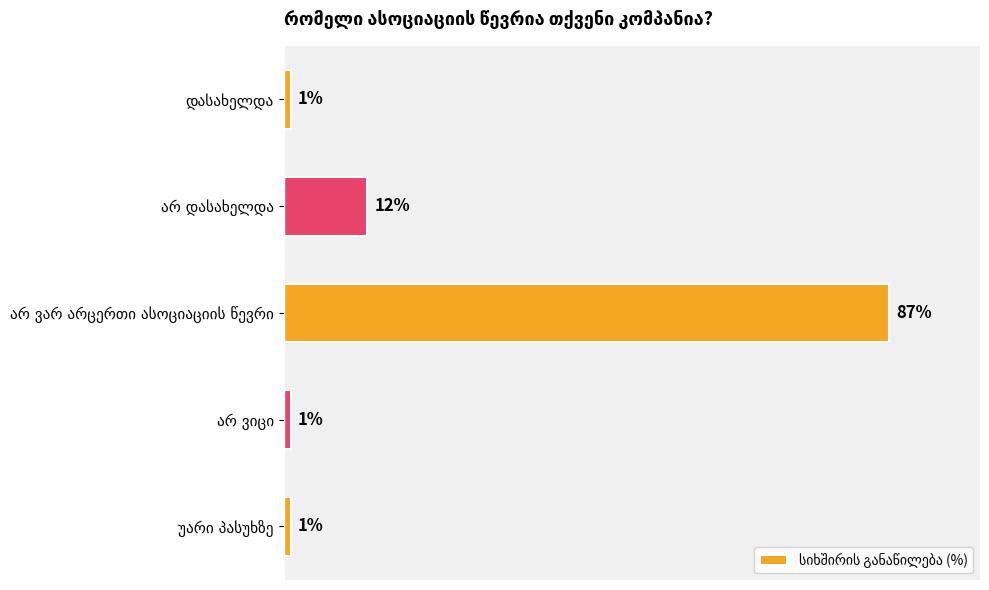

Count the values in the range 1 to 12.

4